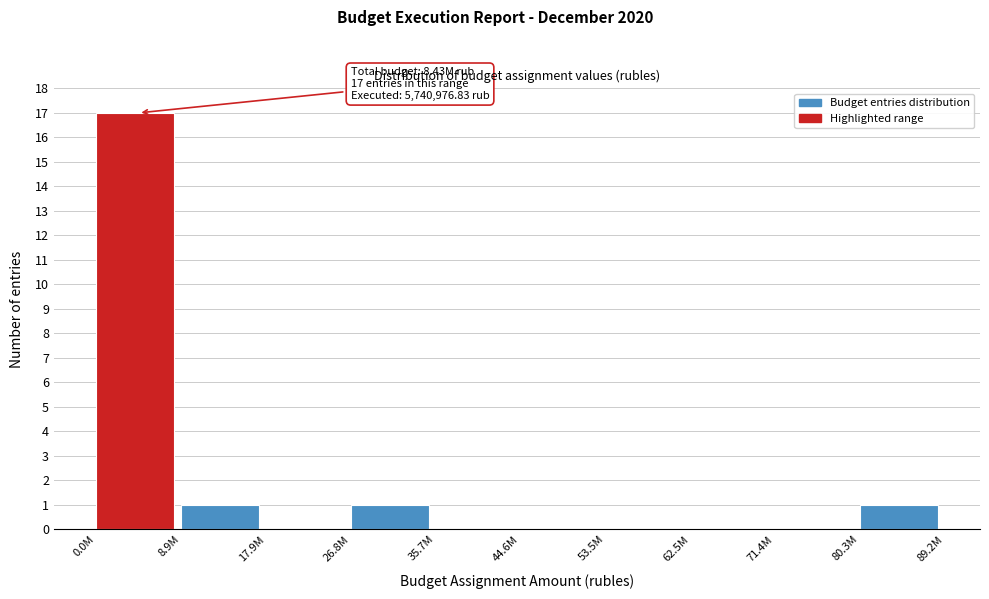

Reading right to left, list all the values displayed in this chart.

80.3M=1	71.4M=0	62.5M=0	53.5M=0	44.6M=0	35.7M=0	26.8M=1	17.9M=0	8.9M=1	0.0M=17